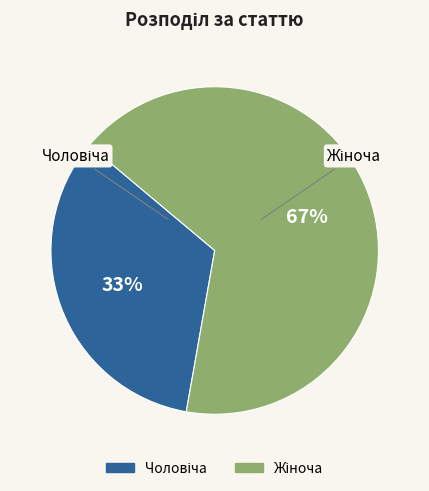

To the nearest percent, what is the average slice percentage?

50%